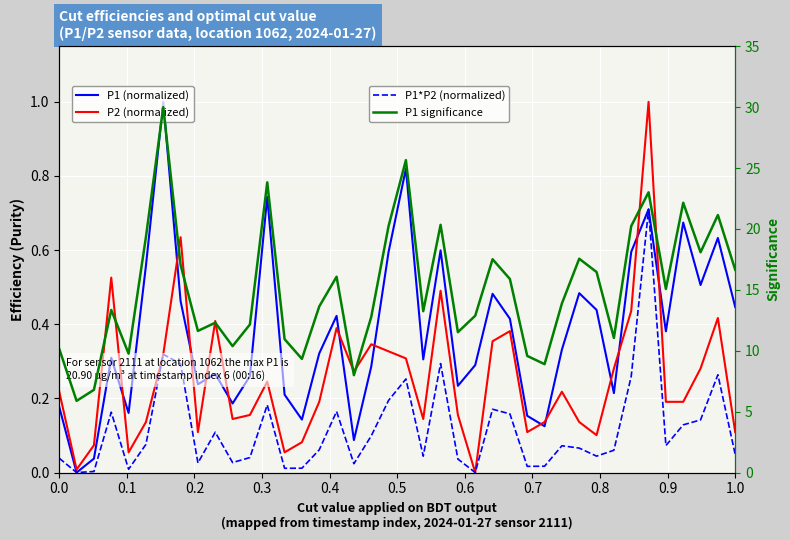

What is the value of the P1 significance point at the 10th from the left?

12.3